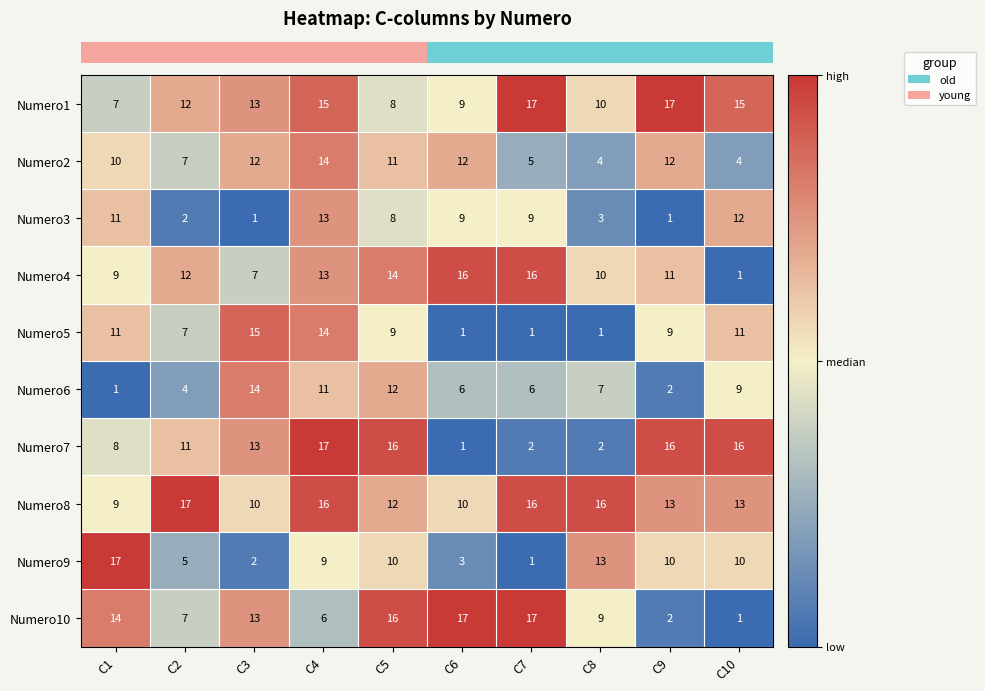

What value does the Numero8 series have at C1?

9